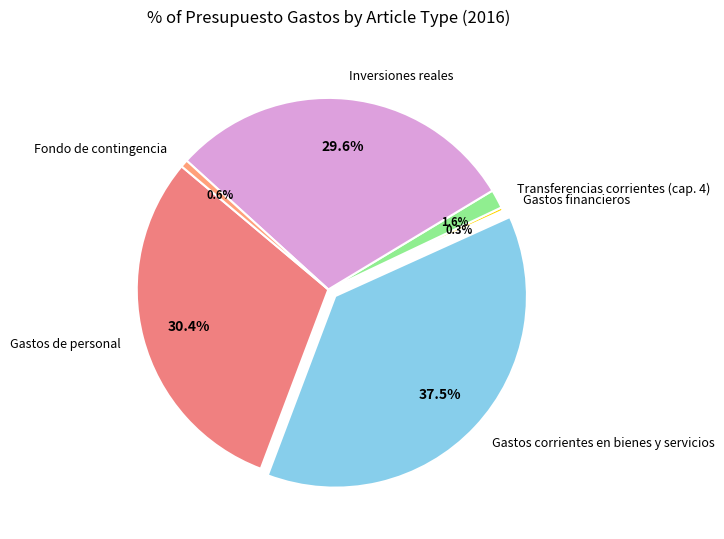

Does Gastos financieros account for over 50% of the chart?

No